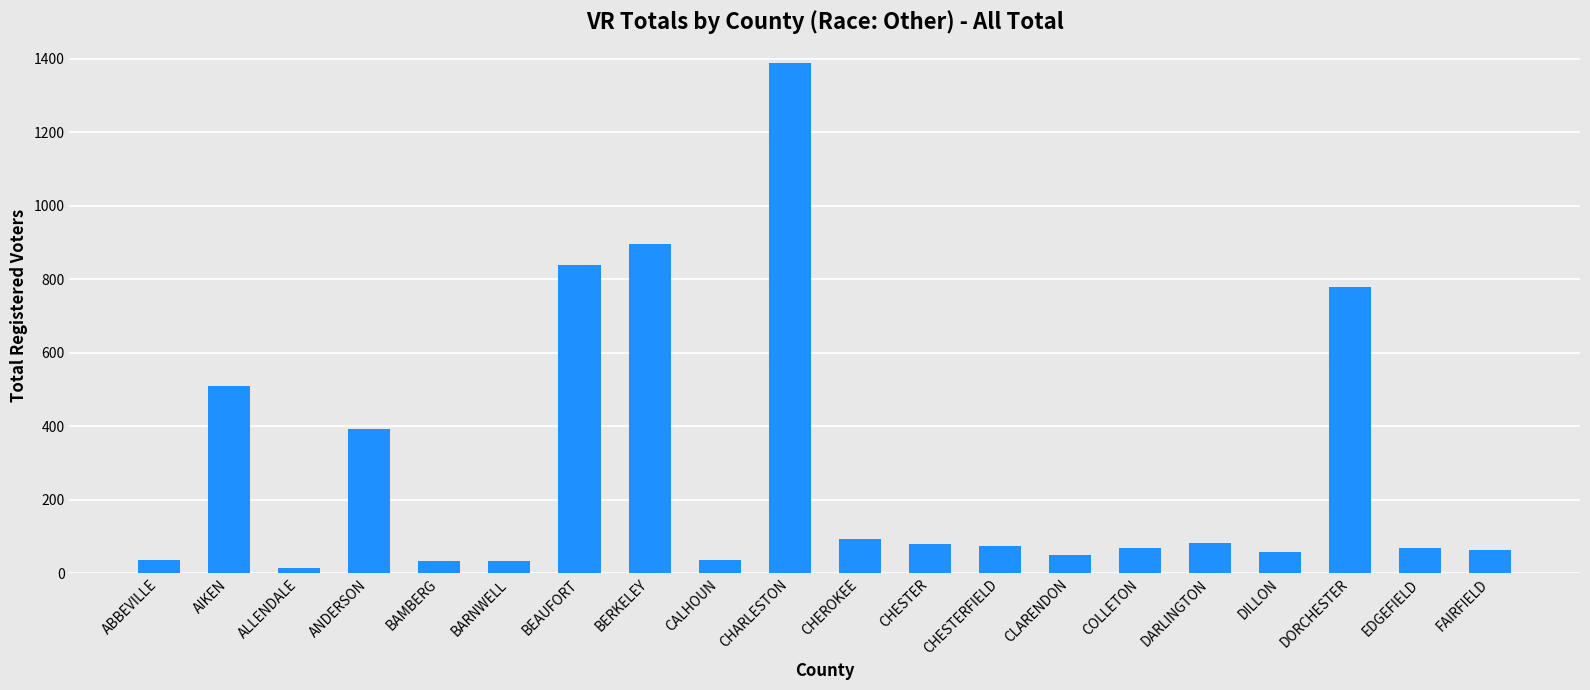

Is it true that the value at CALHOUN is 36?

True